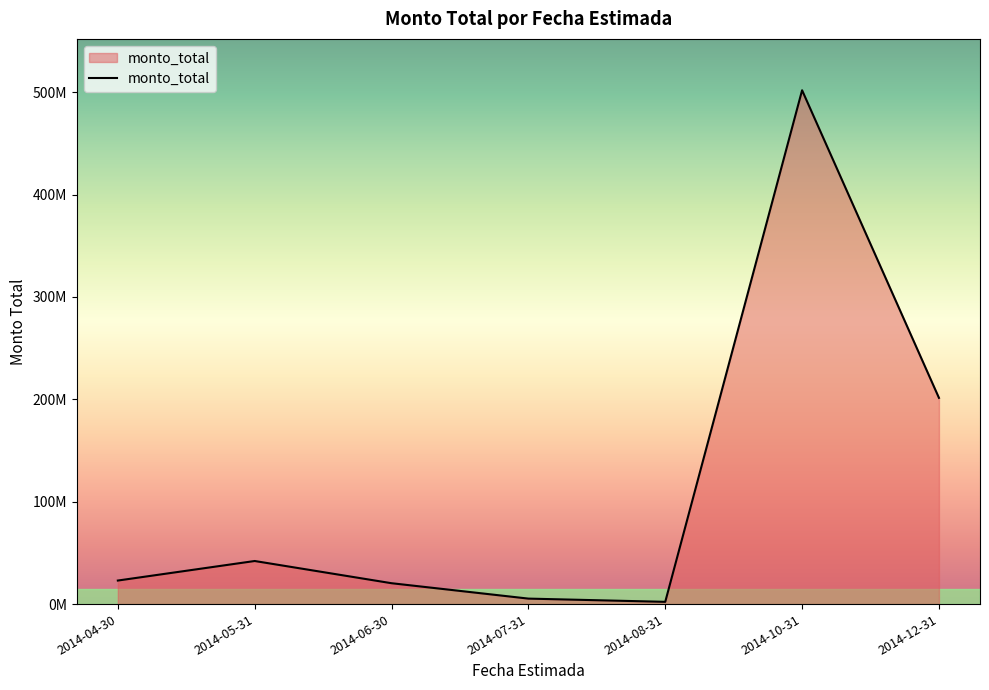

Does the chart have visible grid lines?

No